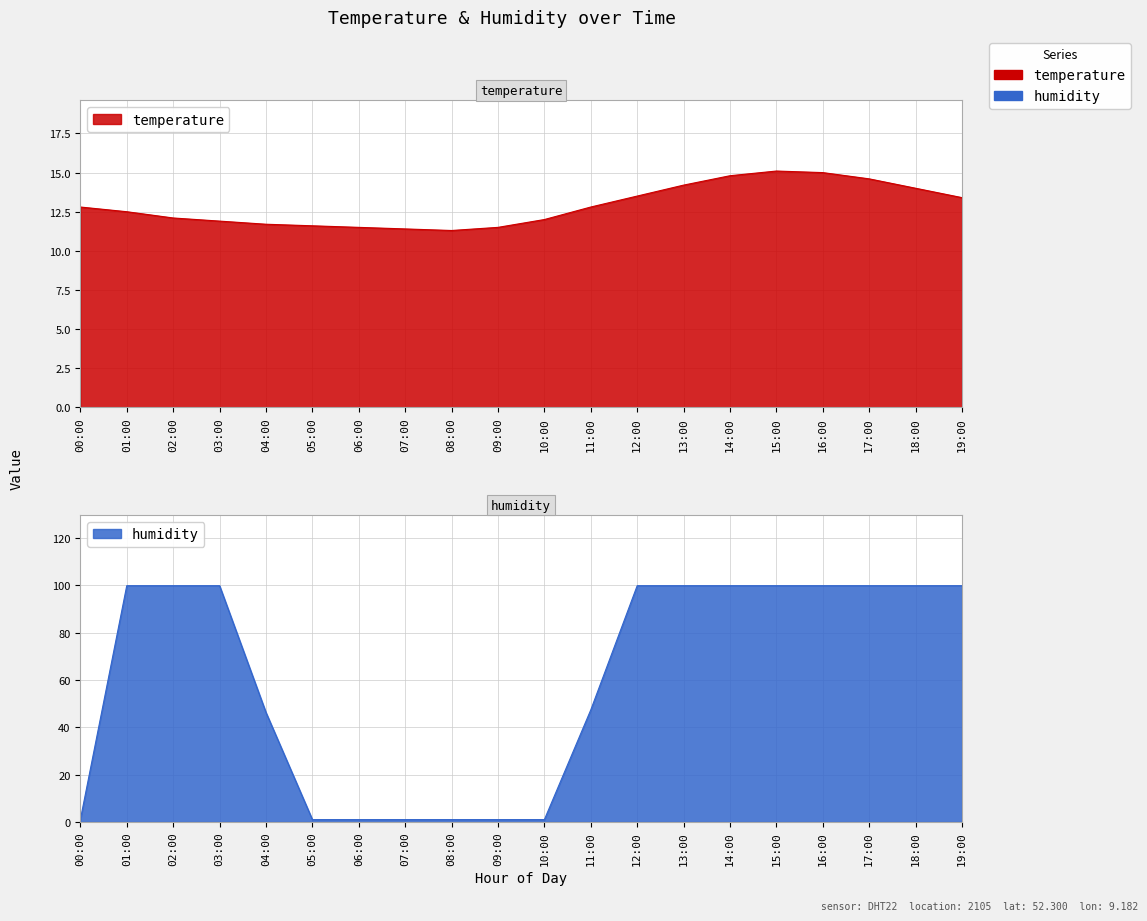

The value of humidity at 11:00 is 47.4. True or false?

True